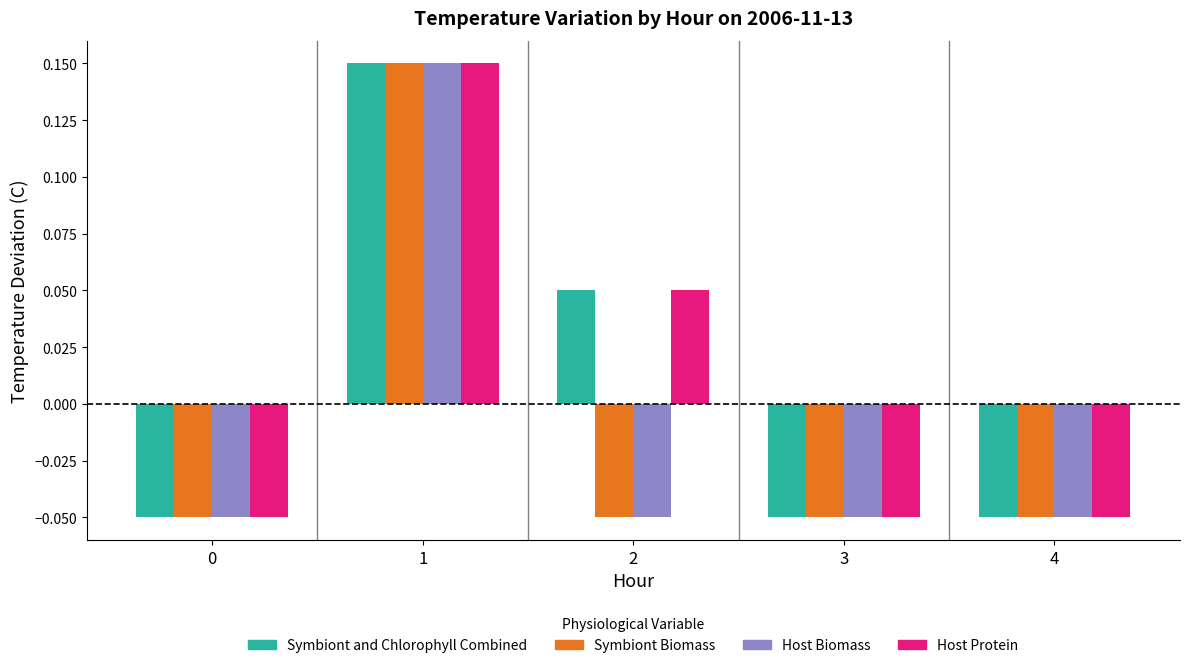

The Symbiont Biomass series shows -0.1 at 4. True or false?

False